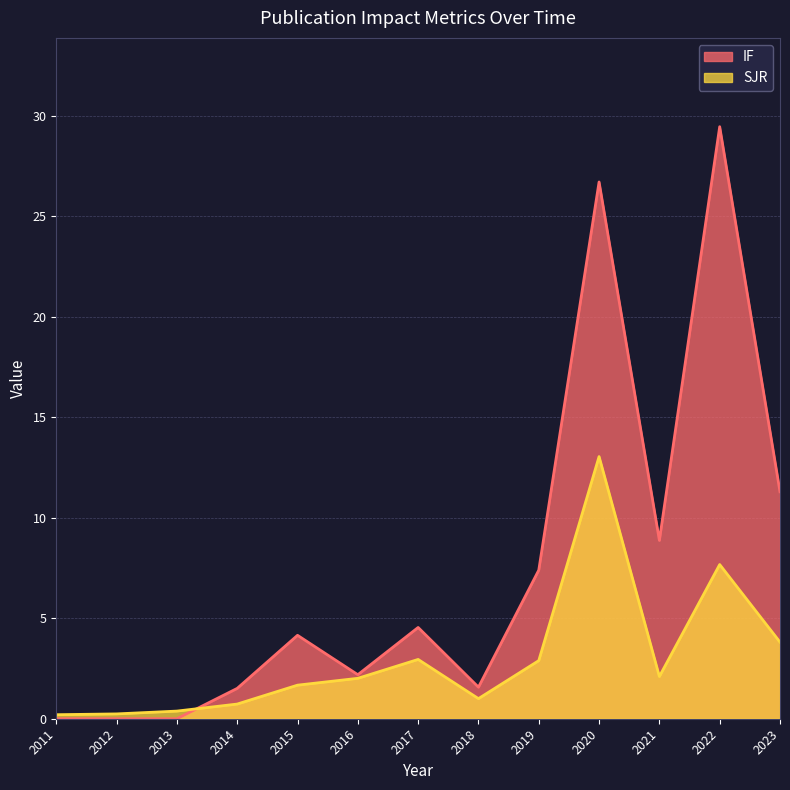

Which series has the widest spread of values?

IF